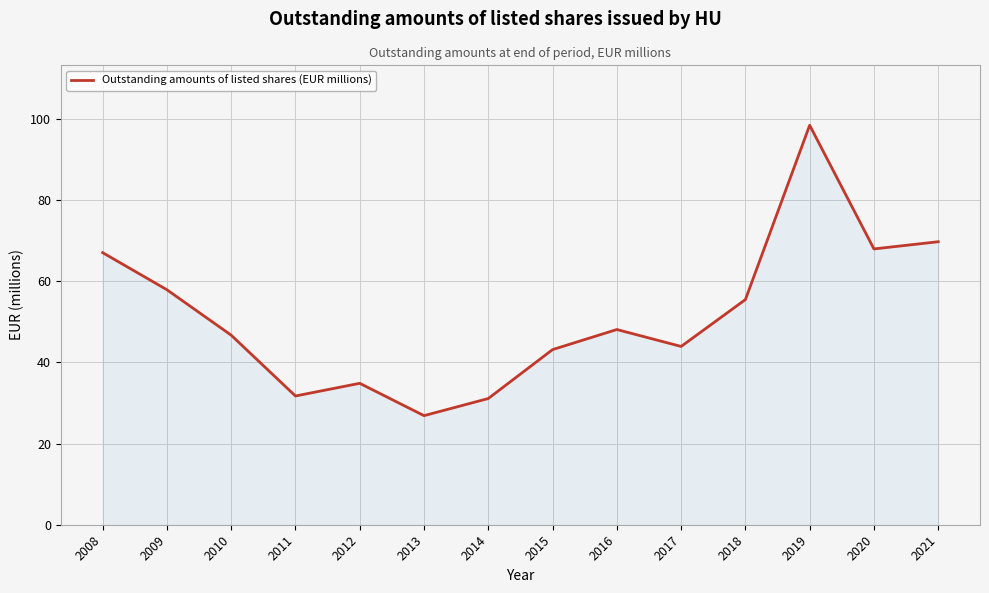

At which label is the value closest to 62?

2009